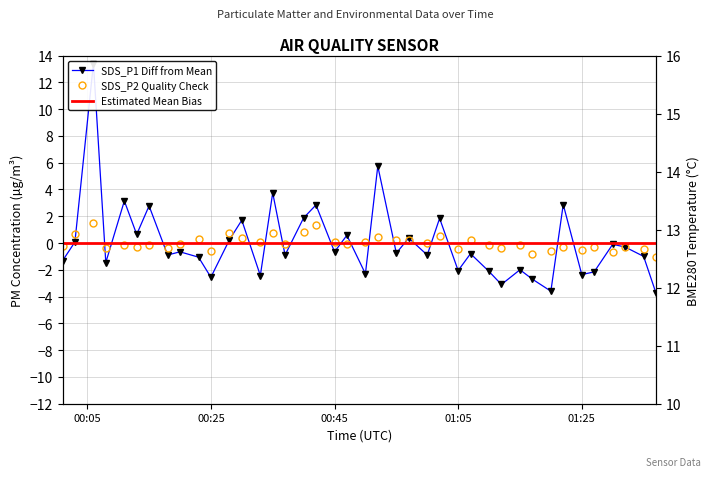

What is the sum of all BME280_temperature values?

497.7